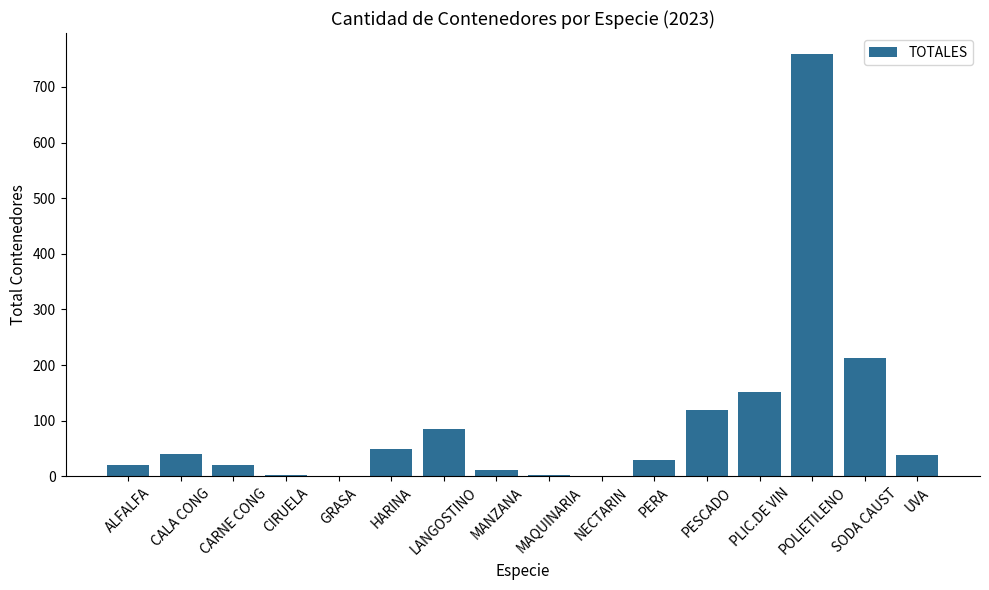

Where is the data nearest to the value 380?

SODA CAUST